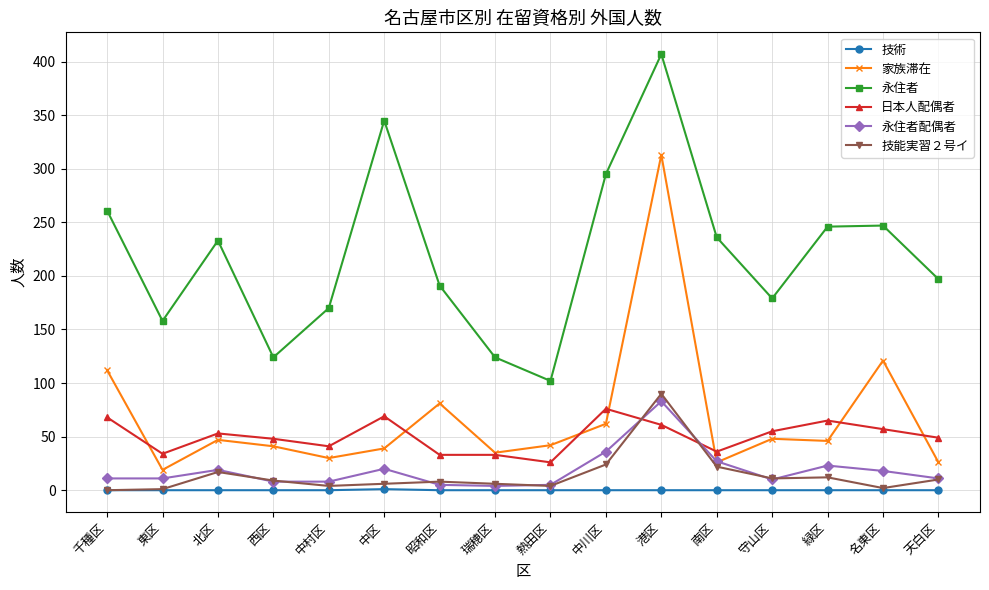

The value of 永住者 at 港区 is 407. True or false?

True